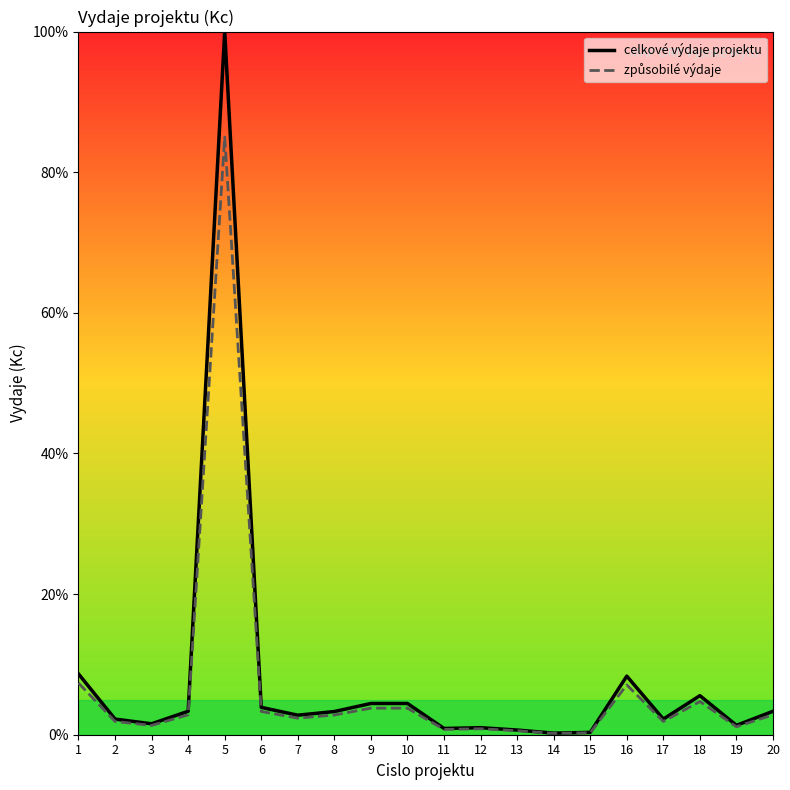

What is the total value across all series at 7?

5.1